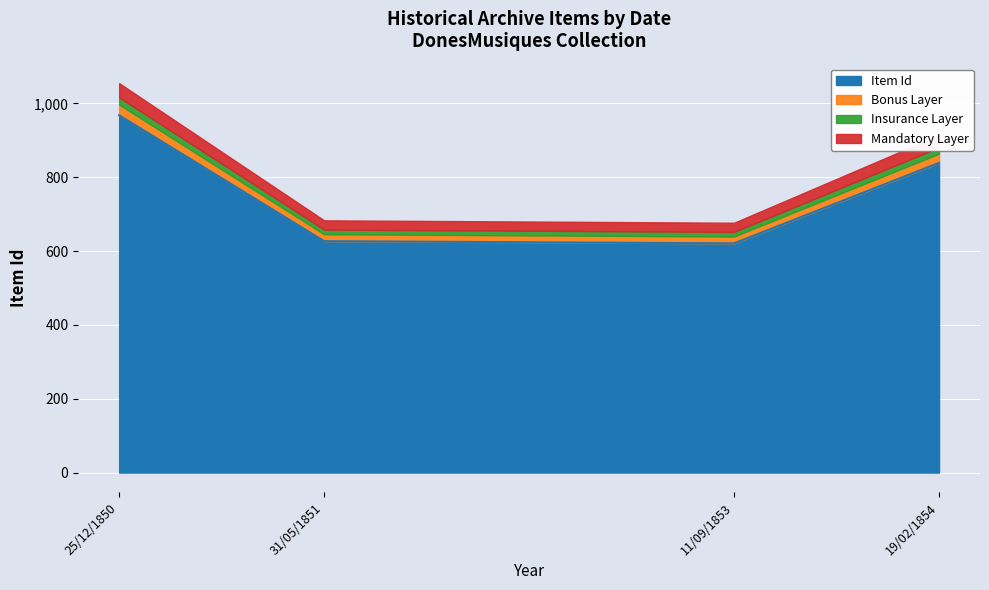

Which category has the lowest value across all series?

11/09/1853